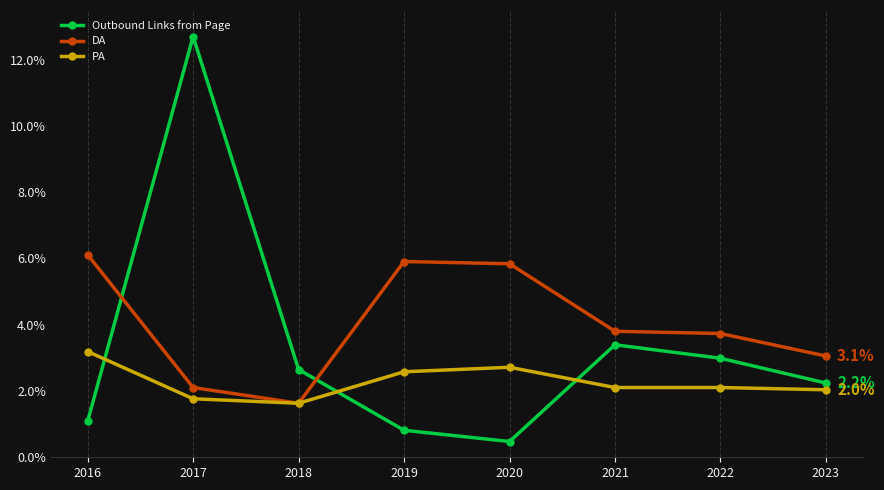

Where do DA and Outbound Links from Page first cross each other?

2016 and 2017